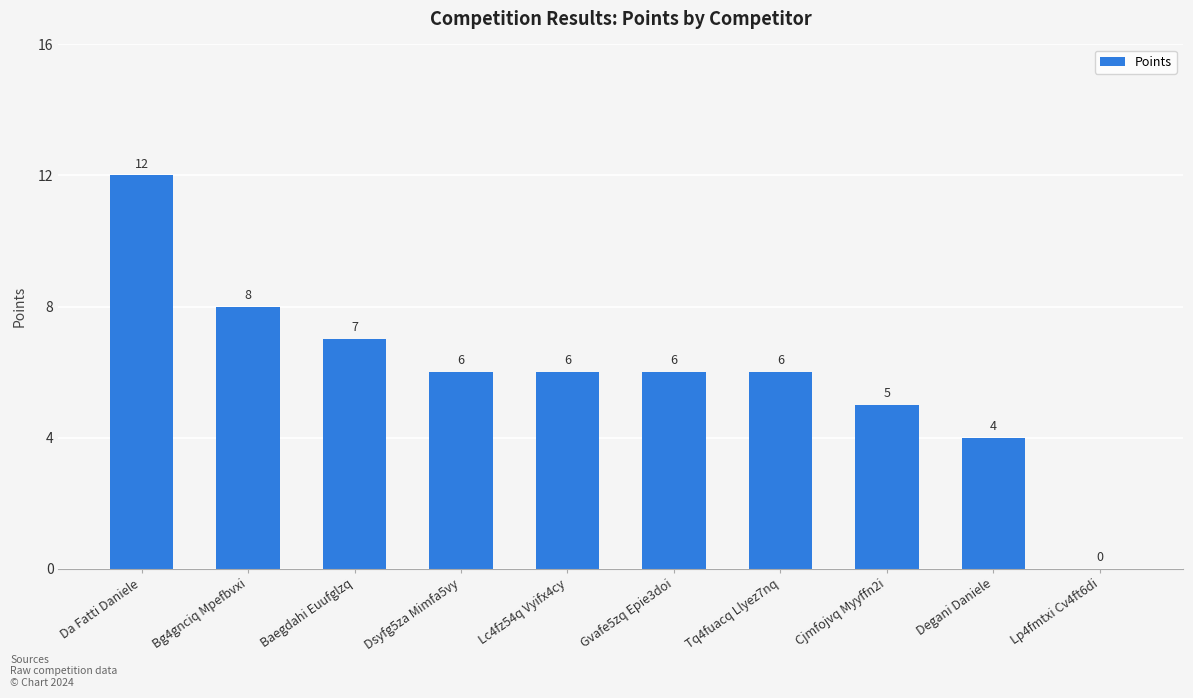

Between Cjmfojvq Myyffn2i and Baegdahi Euufglzq, which is larger?

Baegdahi Euufglzq